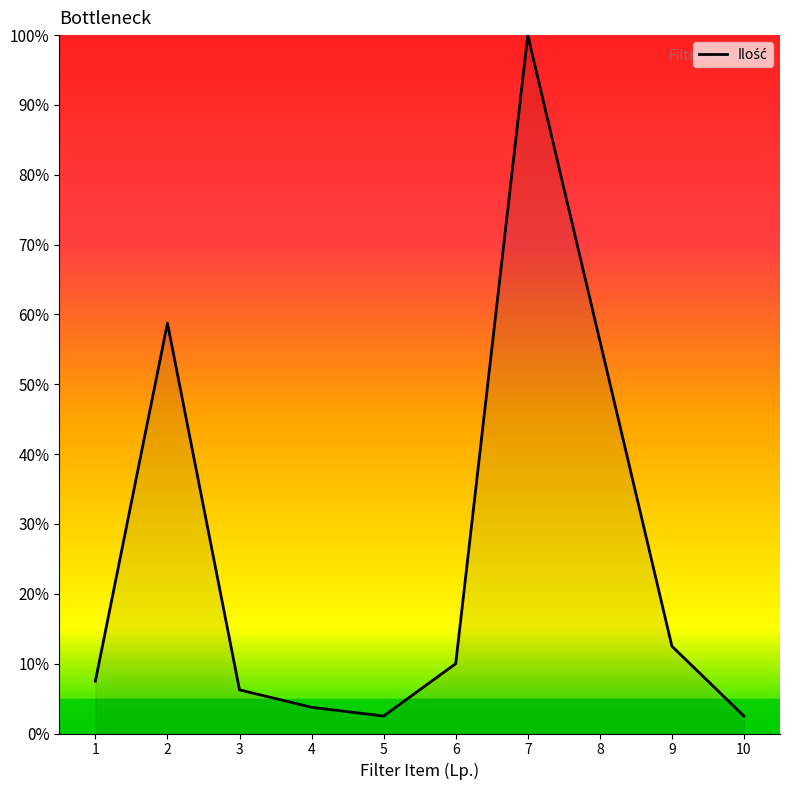

At which label does the data first exceed 10?

2